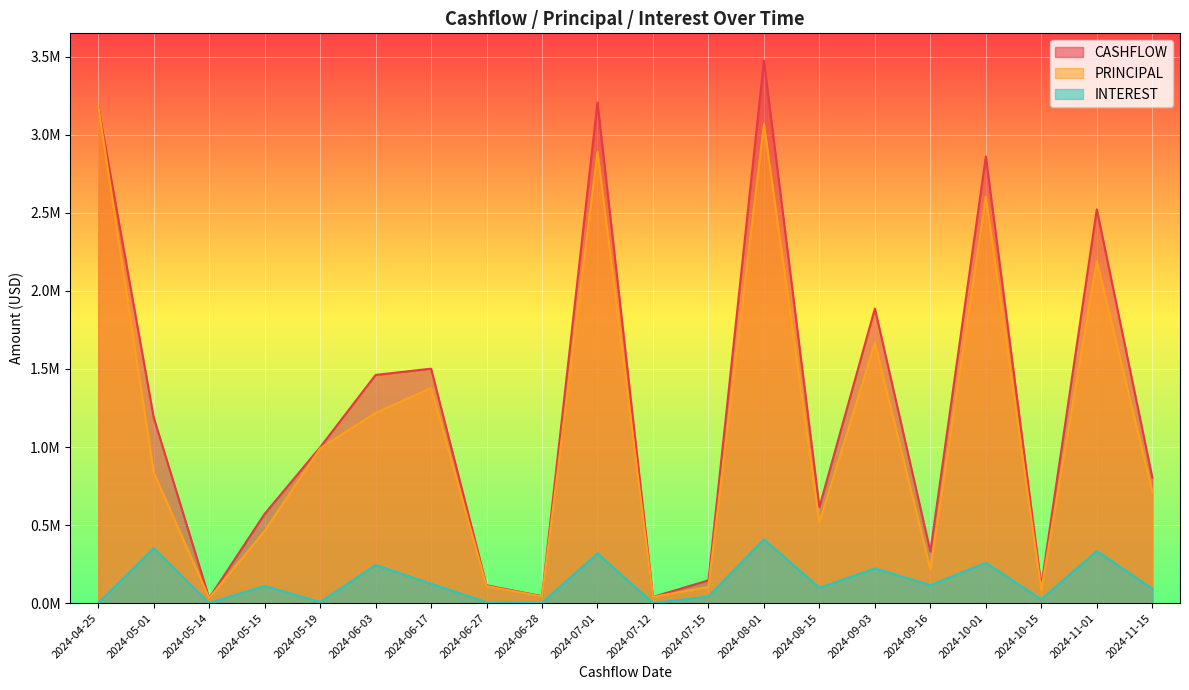

What is the sum of all PRINCIPAL values?

22344780.0